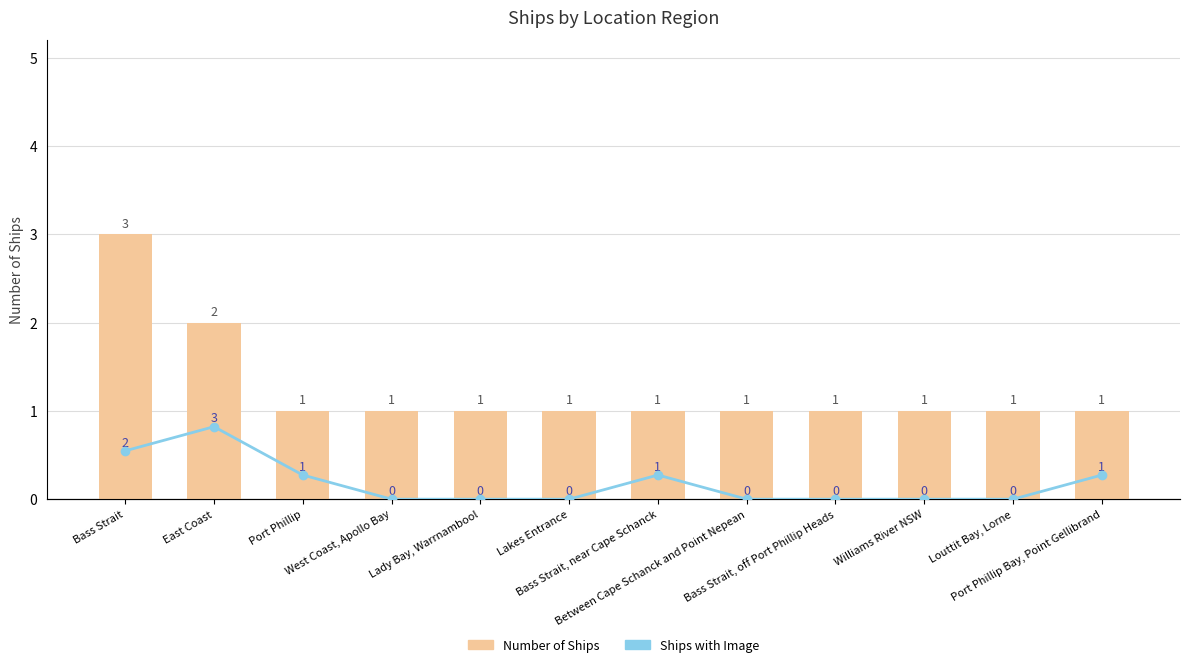

At which category is the sum across all series the highest?

Bass Strait